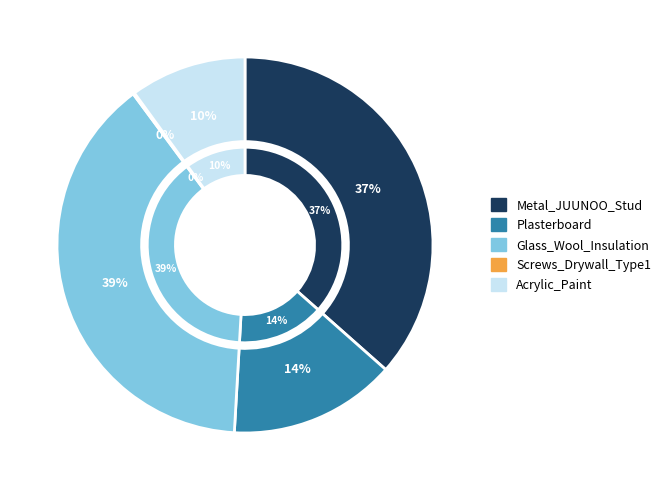

Combined, what portion of the pie is Acrylic_Paint and Glass_Wool_Insulation?

49.0%